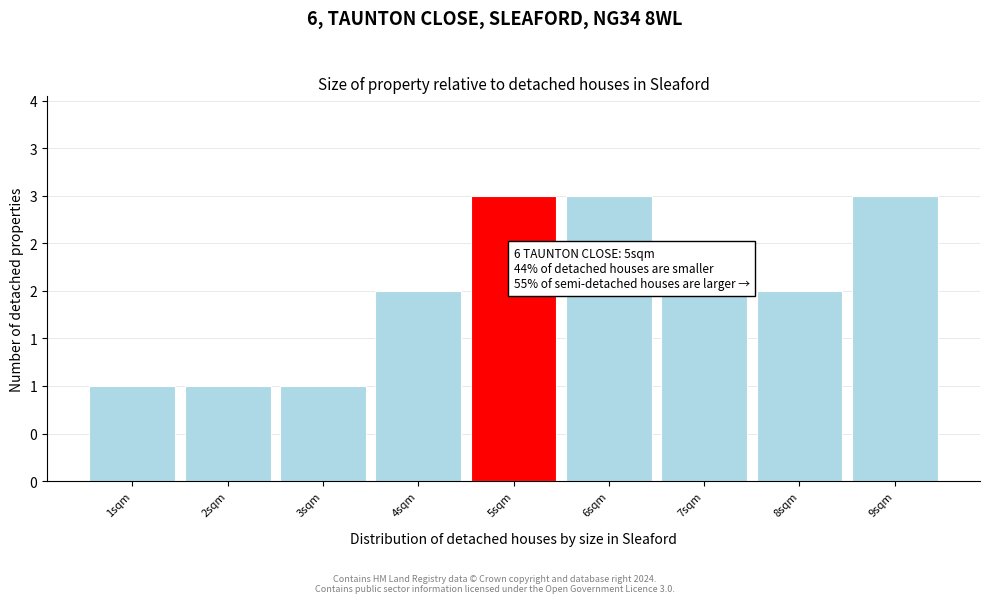

Does the chart contain any negative values?

No